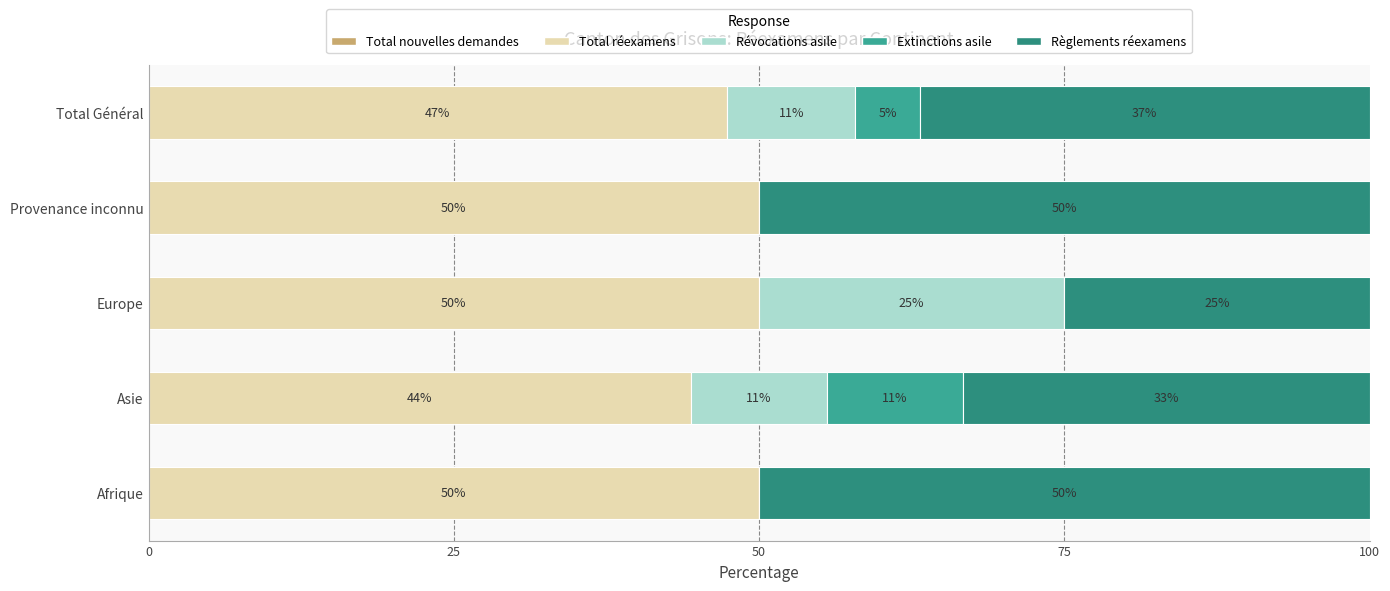

Count the number of data series in this chart.

4